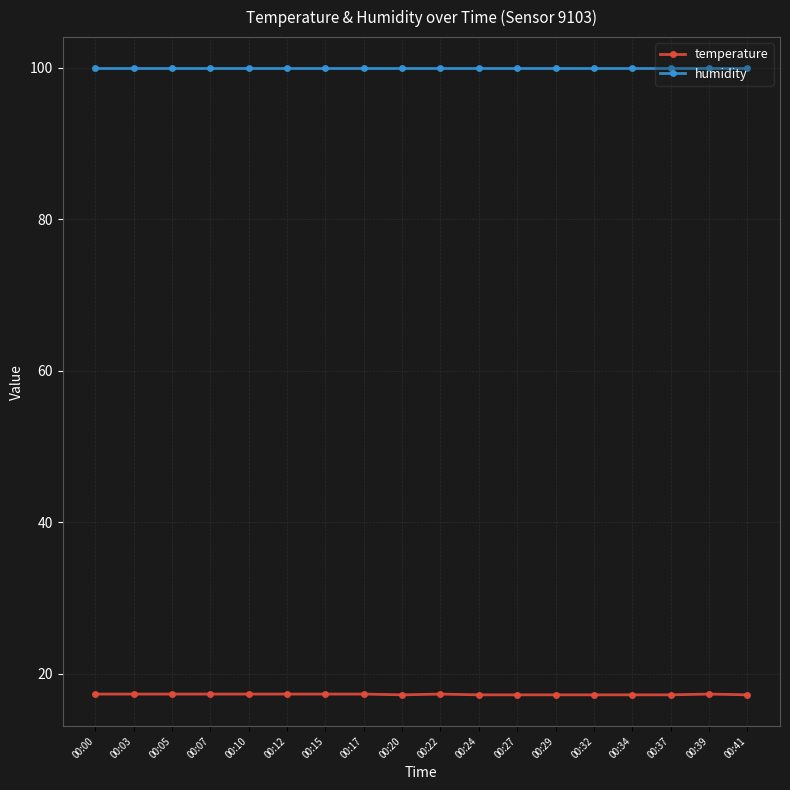

What is the minimum value shown in the chart?

17.2